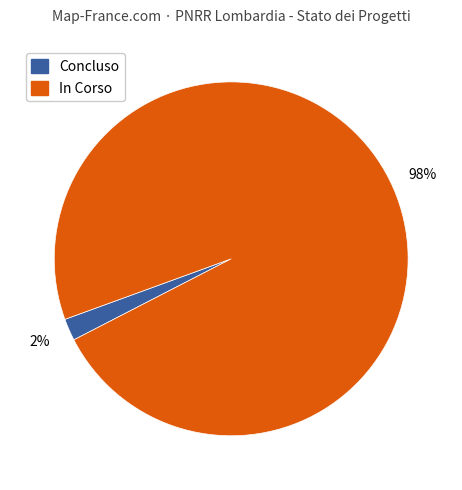

To the nearest percent, what is the difference between the largest and smallest slice percentages?

96%